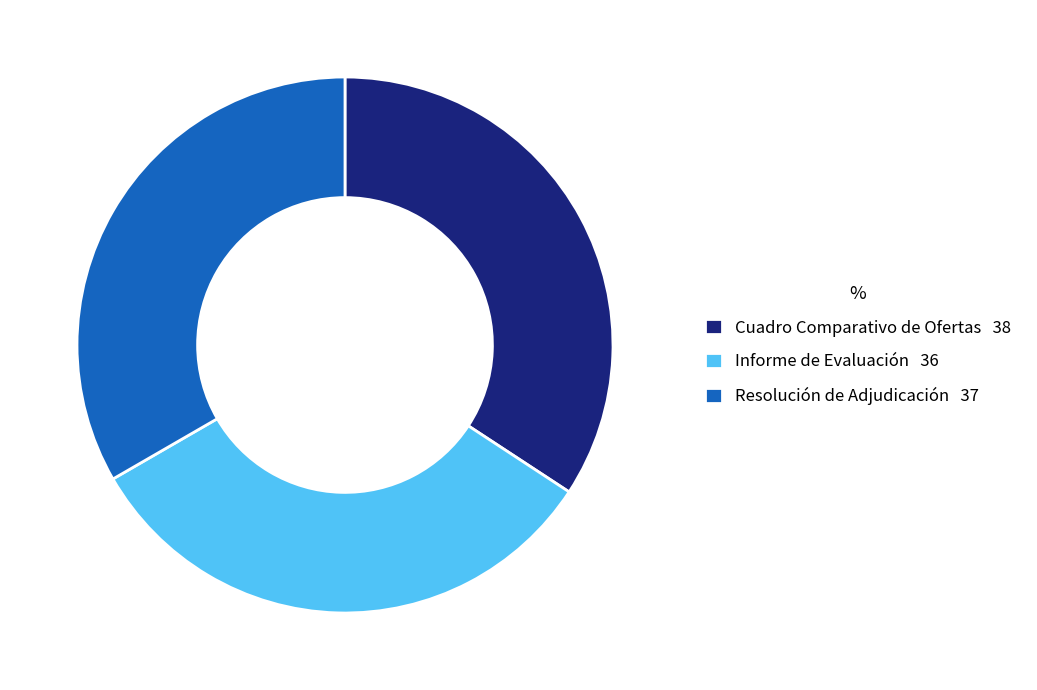

Does Cuadro Comparativo de Ofertas represent more than half of the total?

No